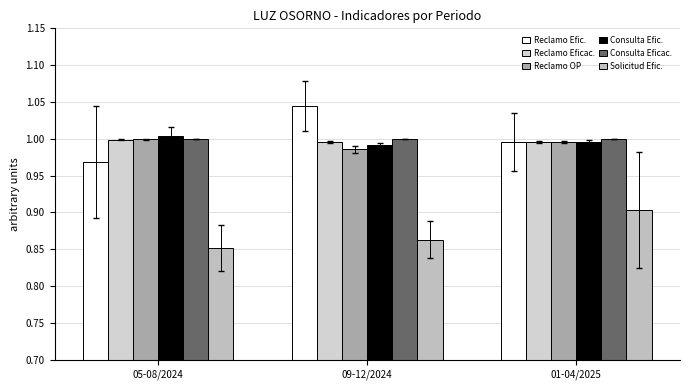

Which label corresponds to the smallest value in the chart?

05-08/2024